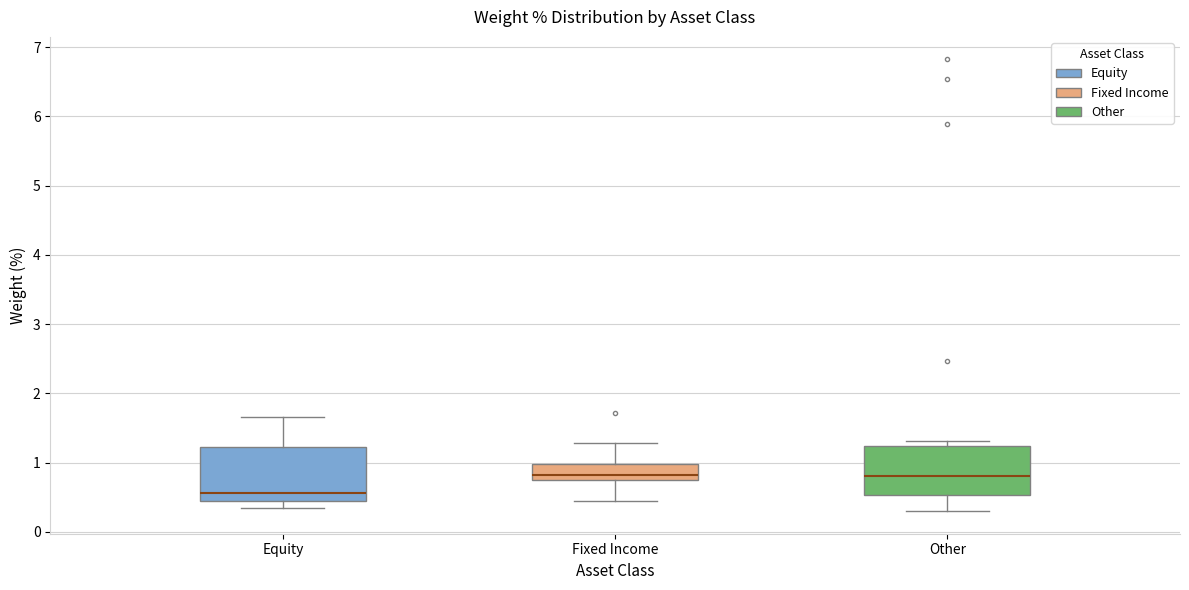

Reading left to right, transcribe this box plot: for each box, give where its median line is, the range the box spans, and where its two whiskers end, as read against the y-axis. The values are not printed on the chart, so give them approximately, as read against the axis.

Equity: median 0.6, box 0.4 to 1.2, whiskers 0.4 (just below the box's lower edge) to 1.7
Fixed Income: median 0.8, box 0.7 to 1.0, whiskers 0.5 to 1.3
Other: median 0.8, box 0.5 to 1.2, whiskers 0.3 to 1.3